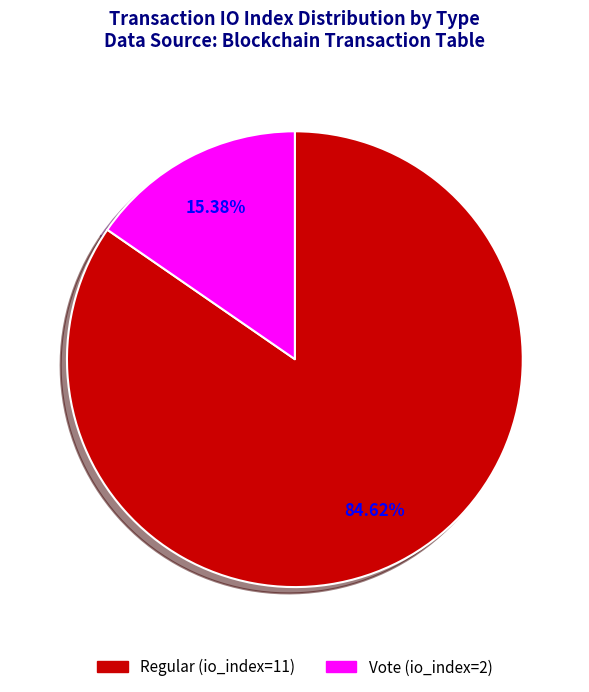

Which category has the smallest portion of the pie?

Vote (io_index=2)